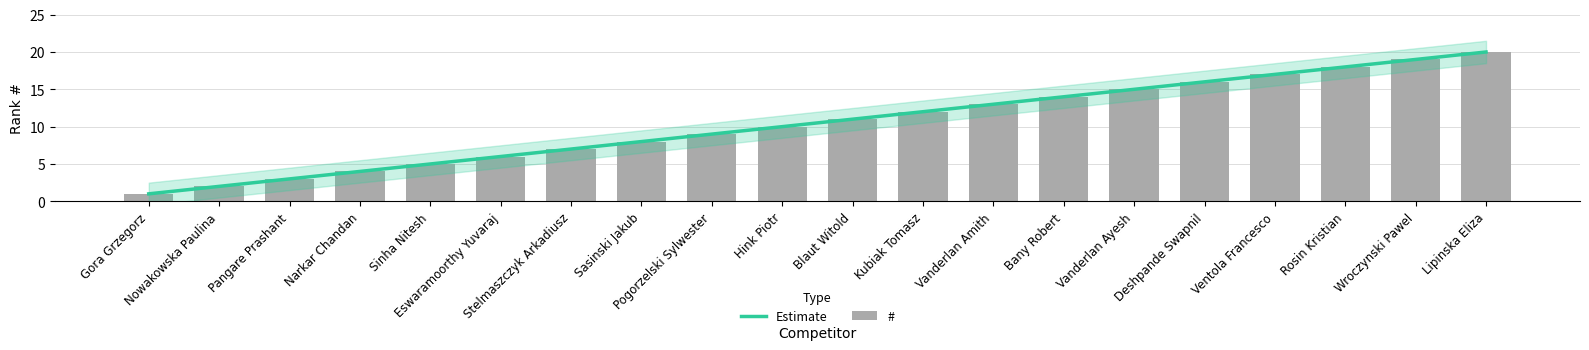

Does the chart contain stacked bars?

No